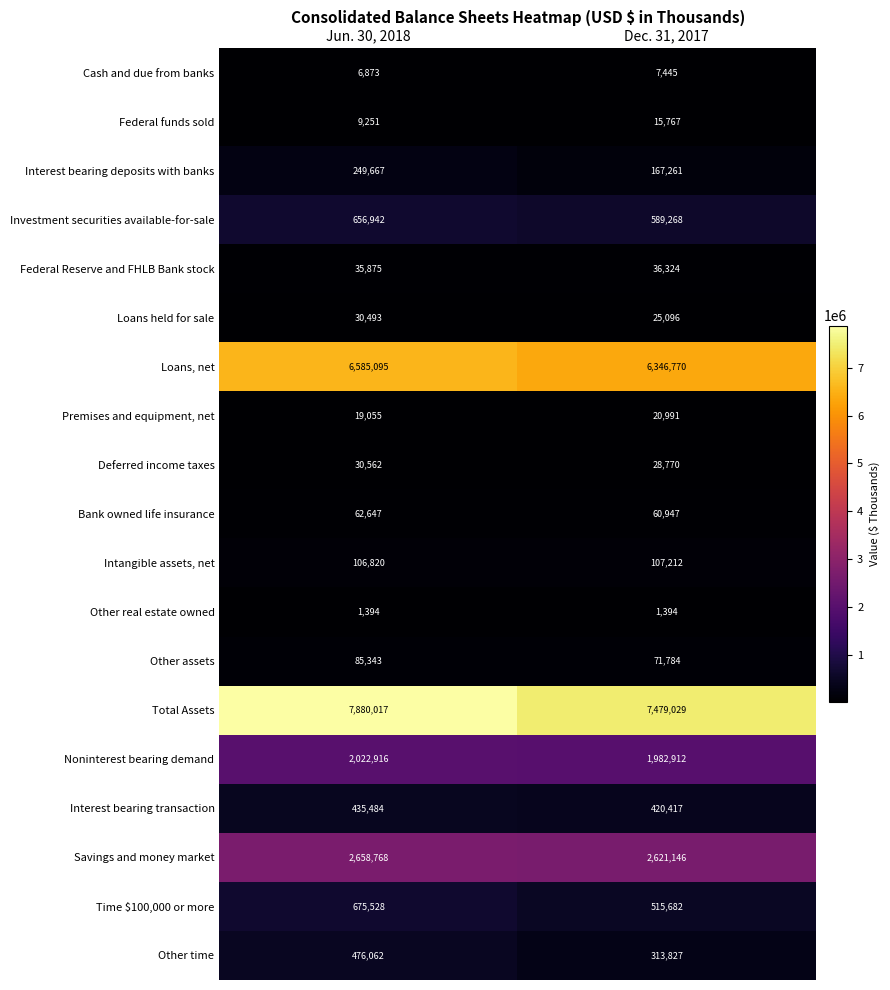

List the labels in order of Bank owned life insurance value, smallest first.

Dec. 31, 2017, Jun. 30, 2018